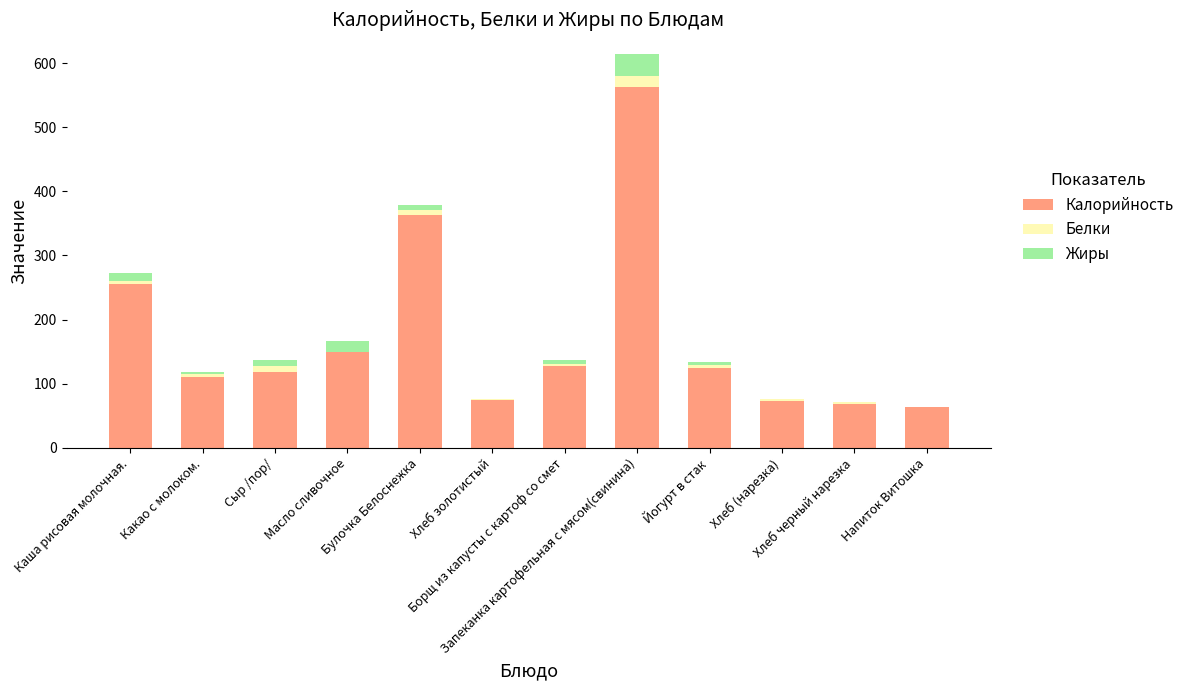

What is the maximum value for Калорийность?

562.2